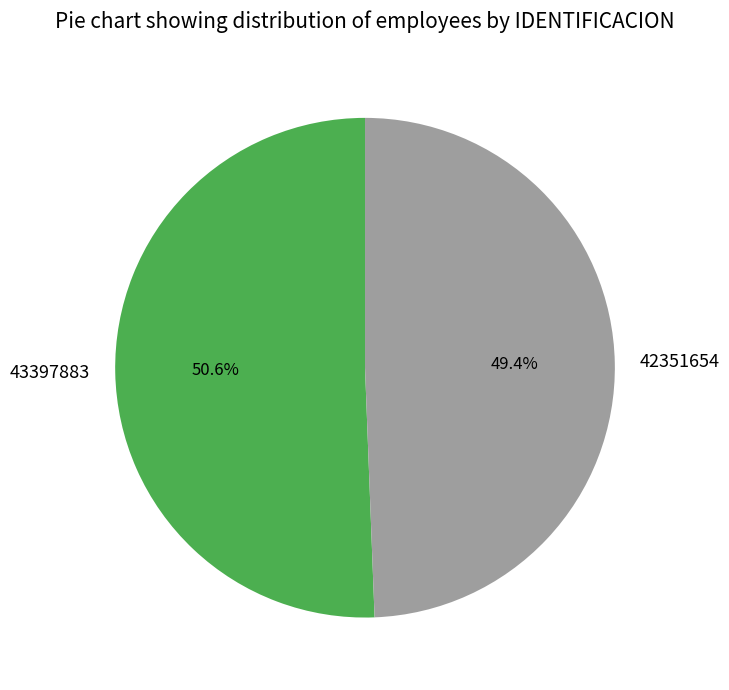

True or false: 42351654 accounts for 64% of the total.

False